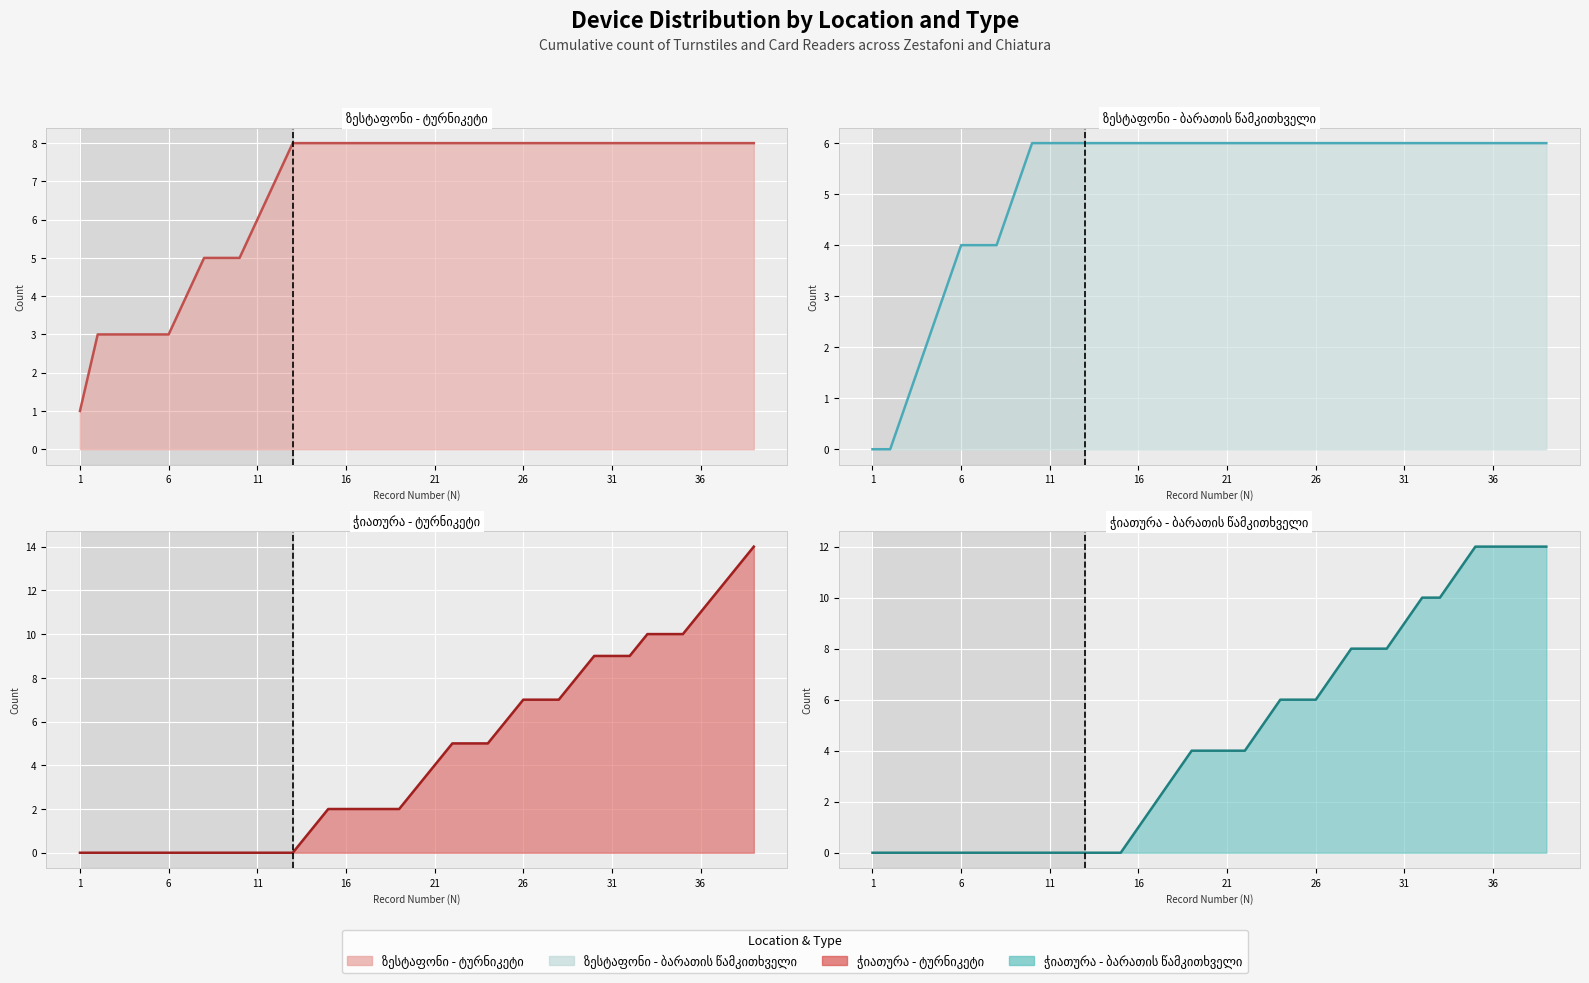

Which series changed the most between 11 and 25?

ჭიათურა - ტურნიკეტი (line)